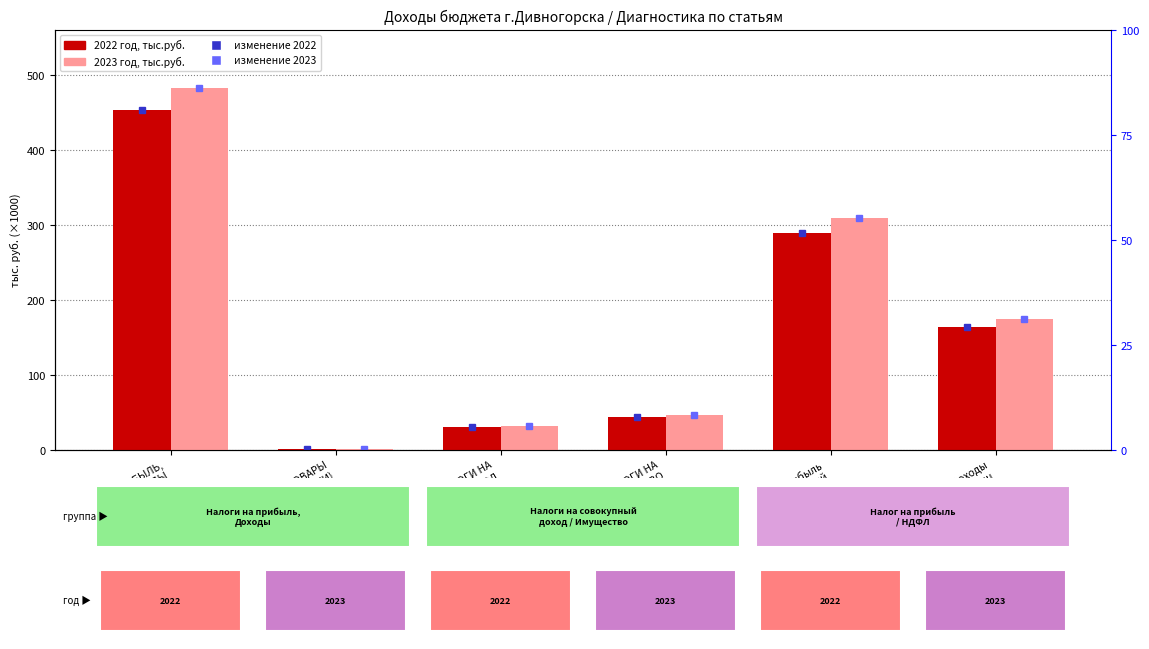

Which series changed the most between НАЛОГИ НА ПРИБЫЛЬ,
ДОХОДЫ and НАЛОГИ НА
СОВОКУПНЫЙ ДОХОД?

2023 год, тыс.руб.